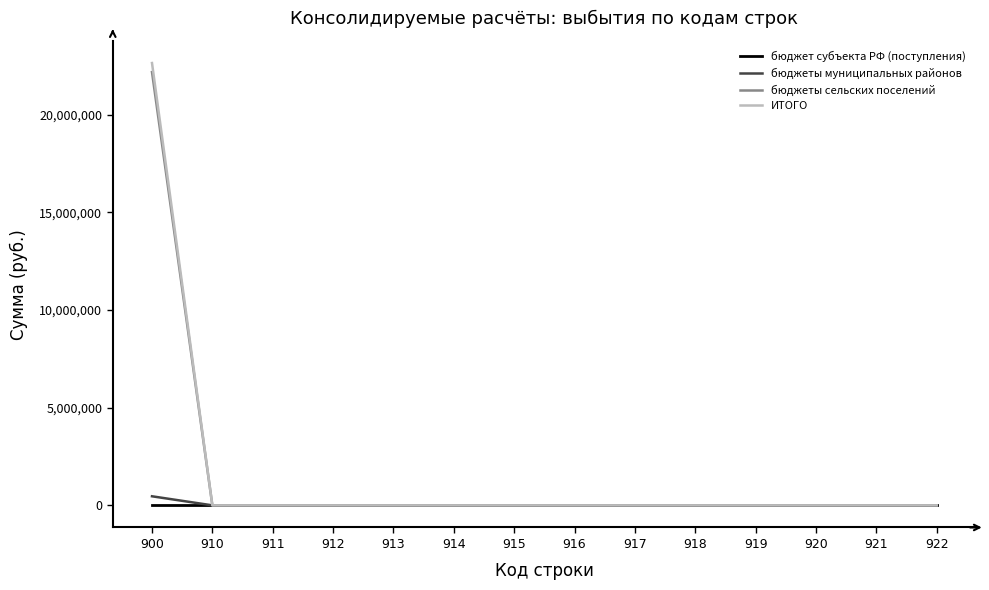

Which series has the widest spread of values?

ИТОГО